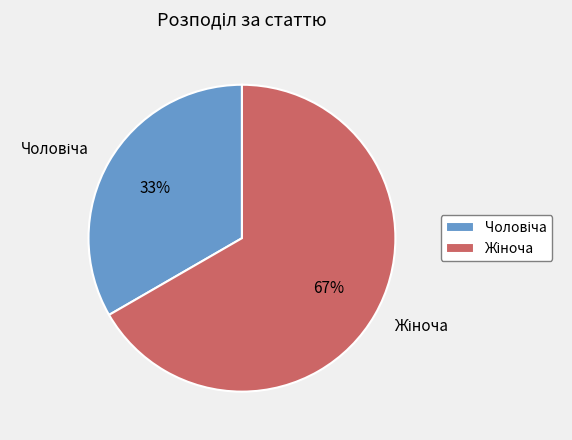

Is there any slice that represents more than half of the pie?

Yes